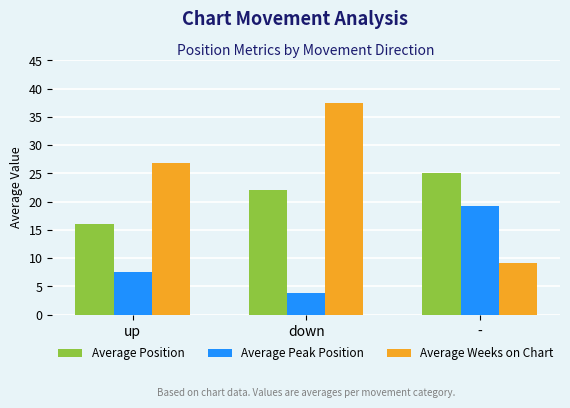

What is the approximate value of Average Peak Position at down?

3.9